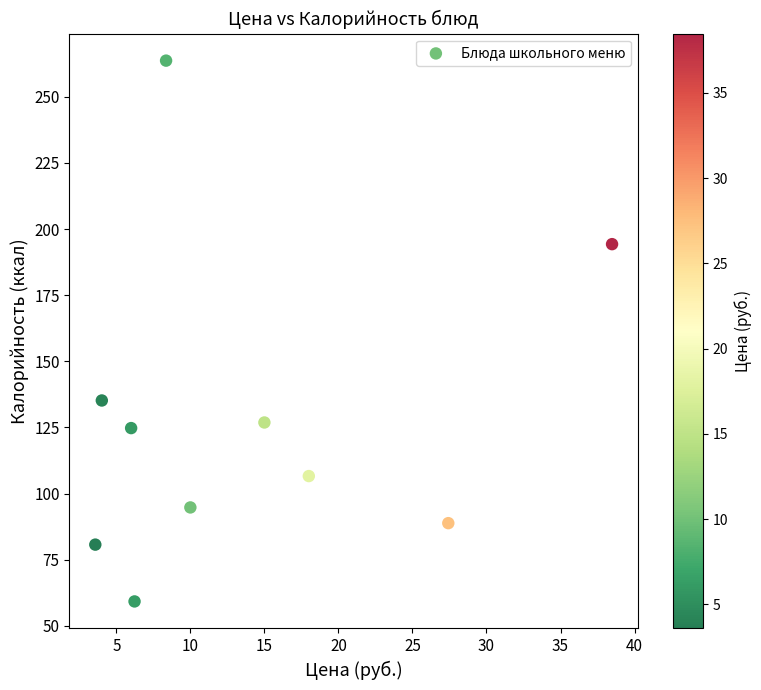

What Y value in the scatter plot is closest to 161?

135.2